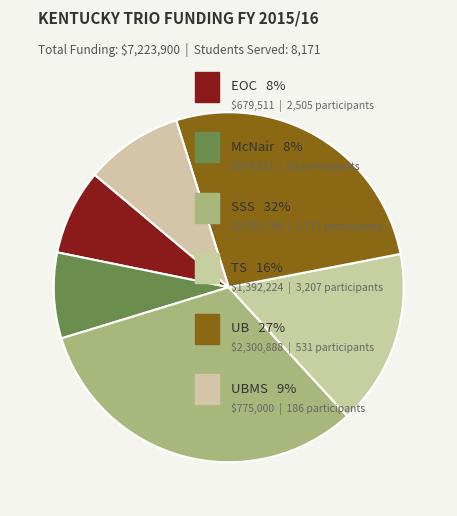

How many segments does this pie chart have?

6